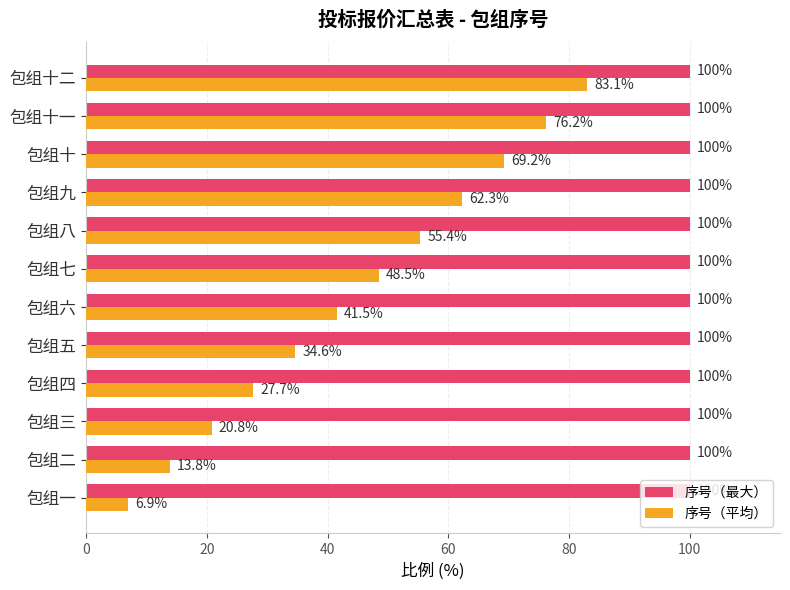

Which series has the widest spread of values?

序号（平均）